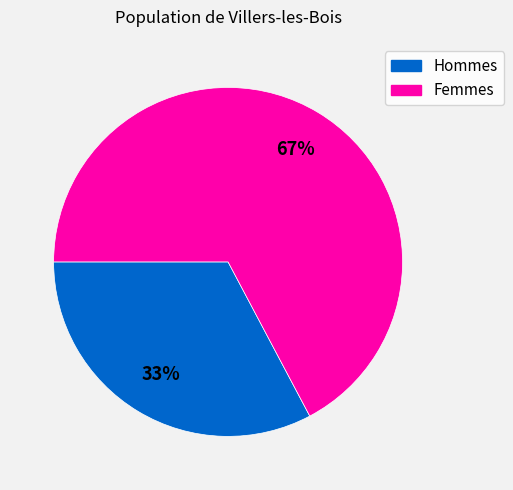

Is there any slice that represents more than half of the pie?

Yes